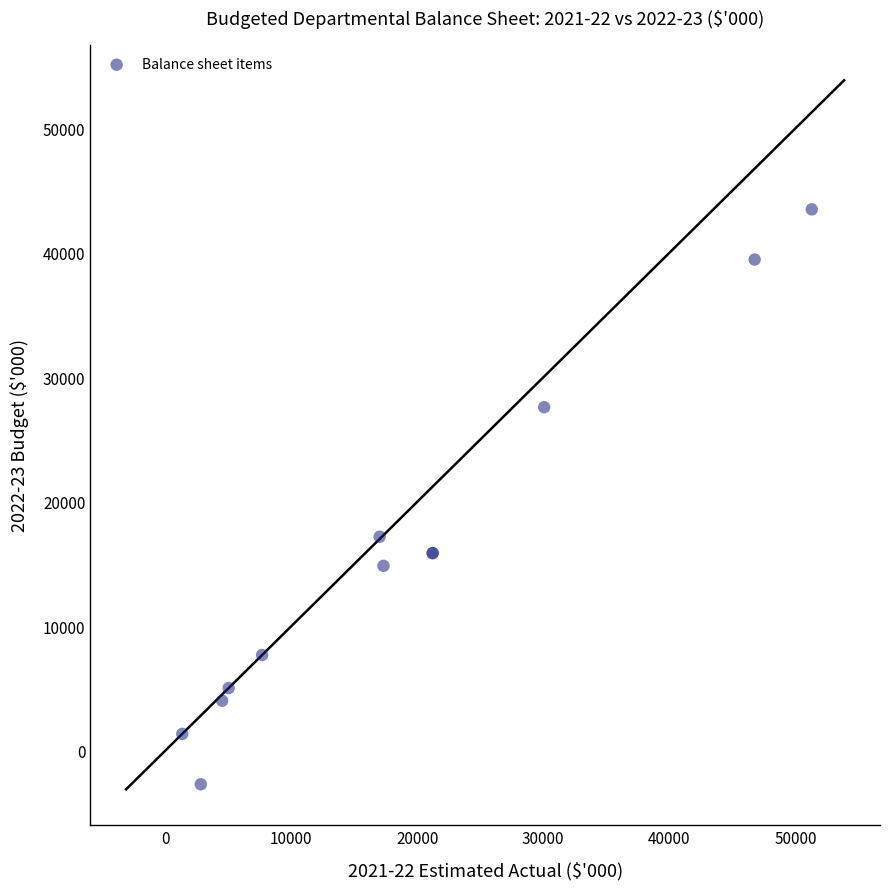

What Y value in the scatter plot is closest to 20405?

17201